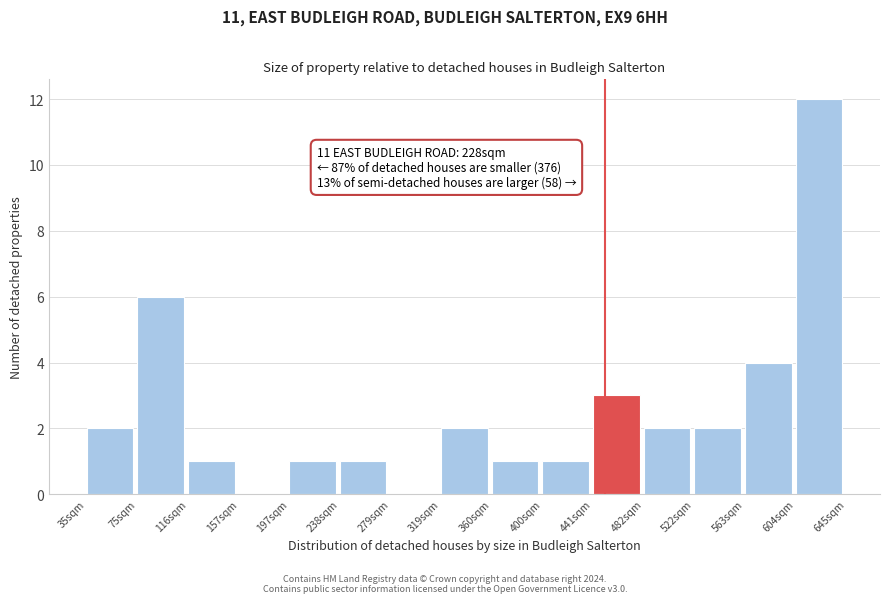

Reading left to right, list all the values displayed in this chart.

35sqm=2	75sqm=6	116sqm=1	157sqm=0	197sqm=1	238sqm=1	279sqm=0	319sqm=2	360sqm=1	400sqm=1	441sqm=3	482sqm=2	522sqm=2	563sqm=4	604sqm=12